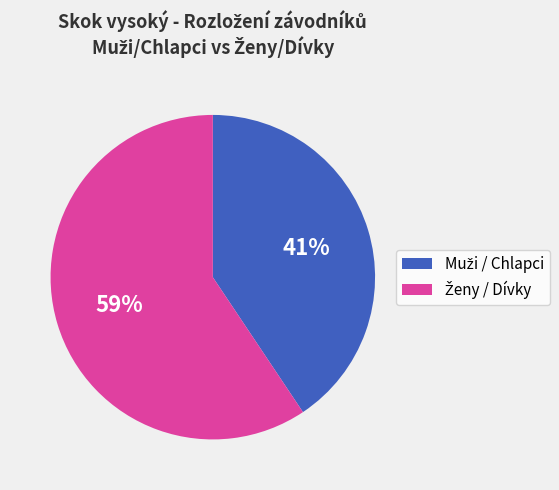

To the nearest percent, what is the average slice percentage?

50%